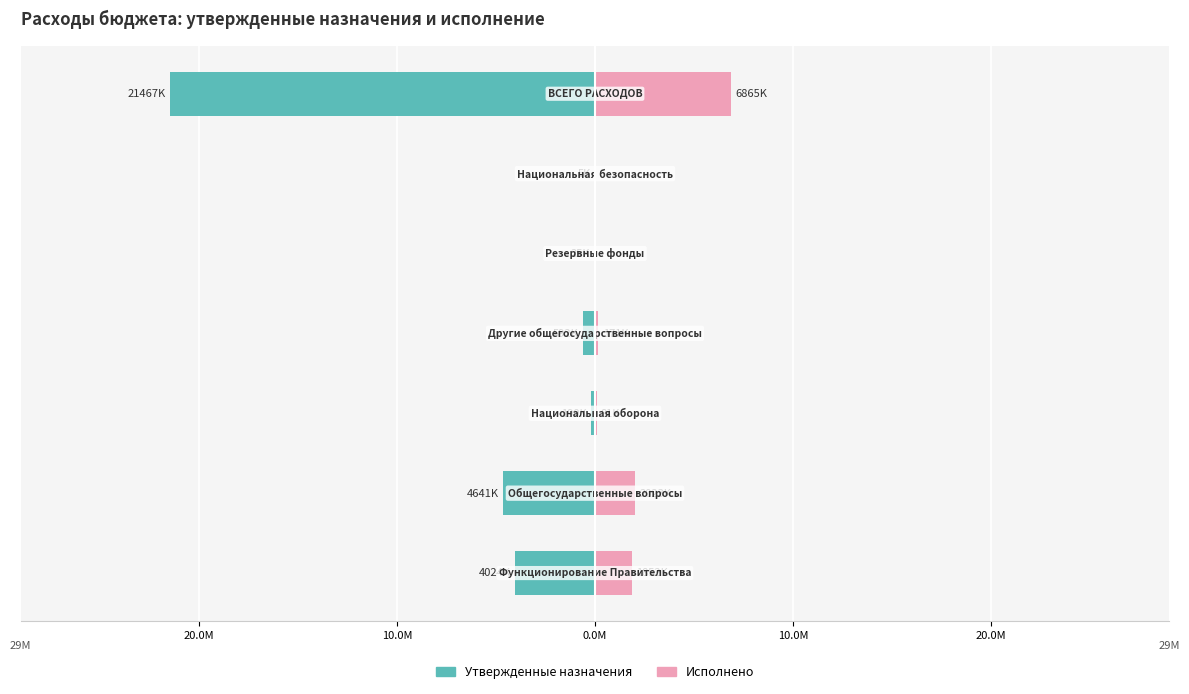

At how many categories does at least one series exceed -21044956?

7